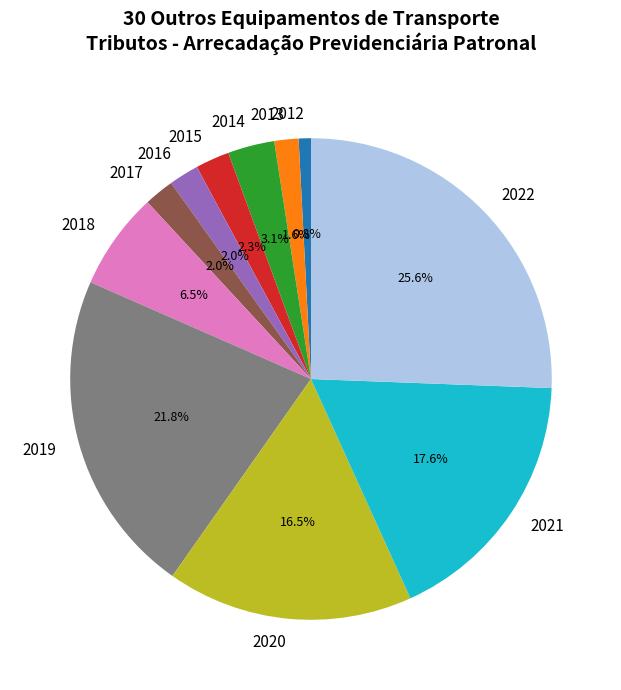

To the nearest percent, what is the average slice percentage?

9%